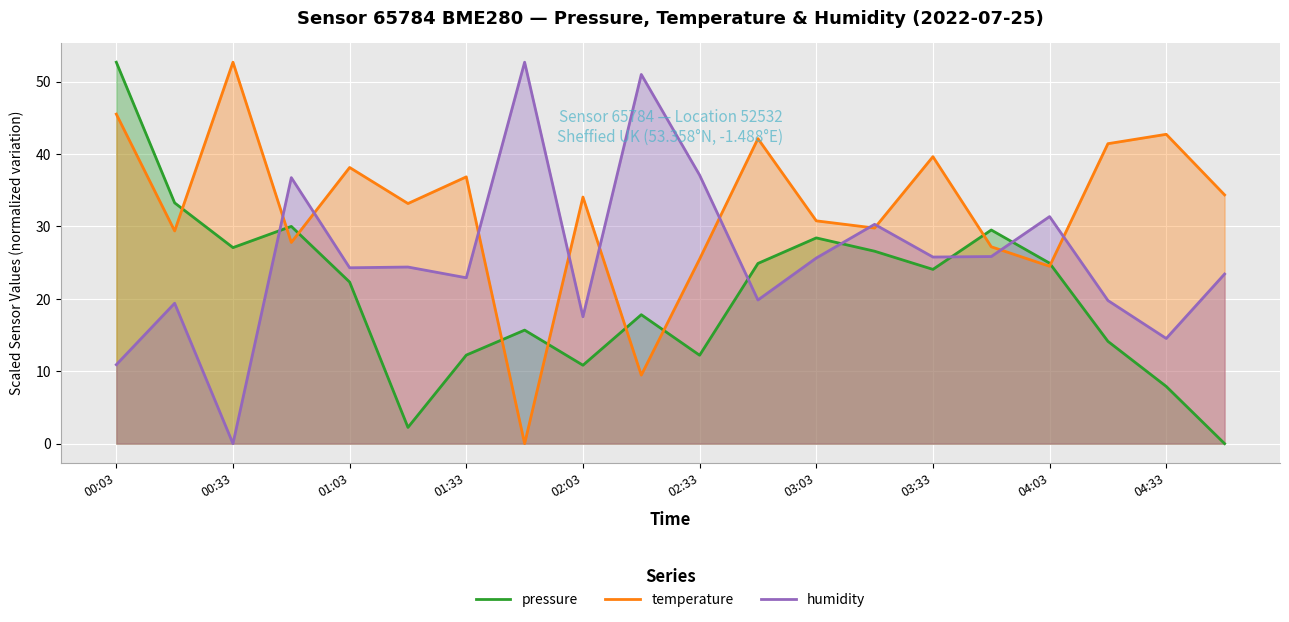

What is the value of the humidity point at the 14th from the left?

30.3